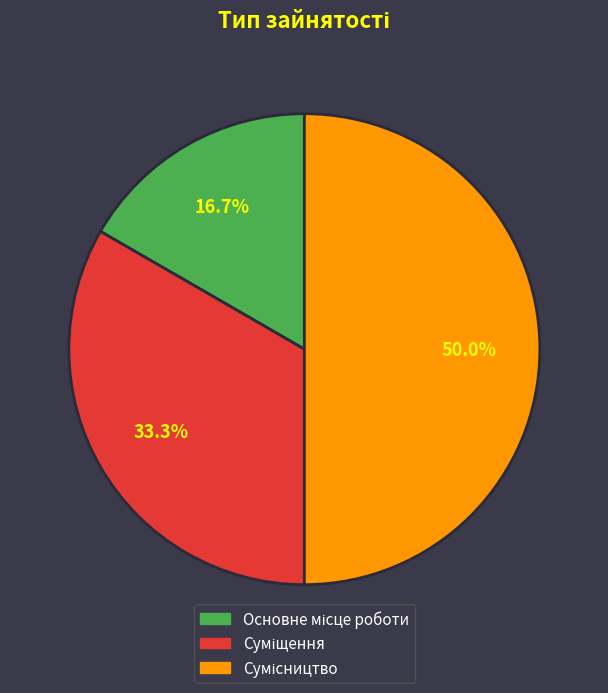

What is the ratio of the value at Сумісництво to the value at Суміщення?

1.5